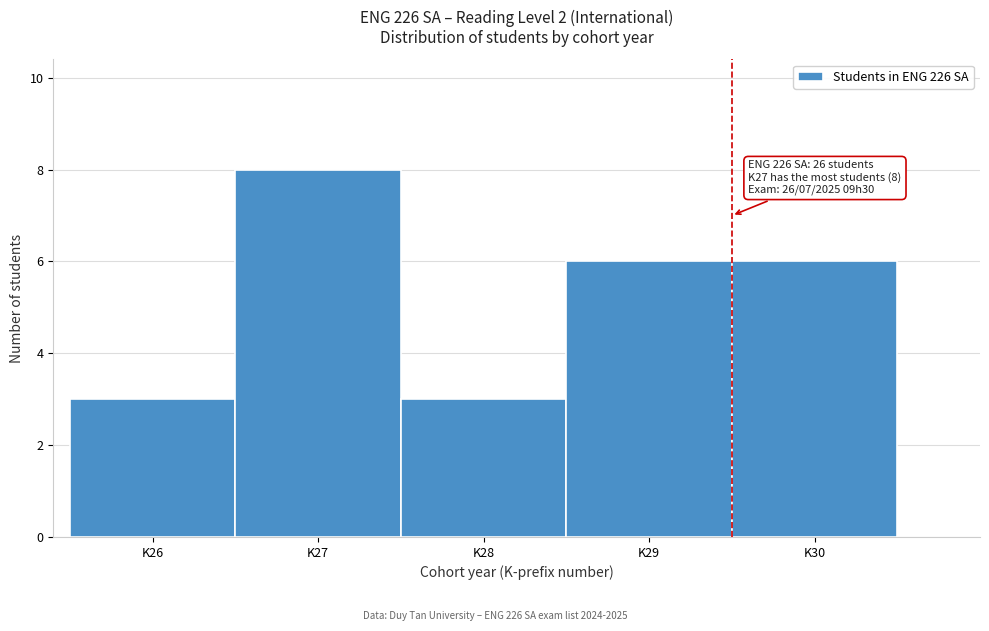

Which range on the x-axis has the tallest bar?

26.5 to 27.5